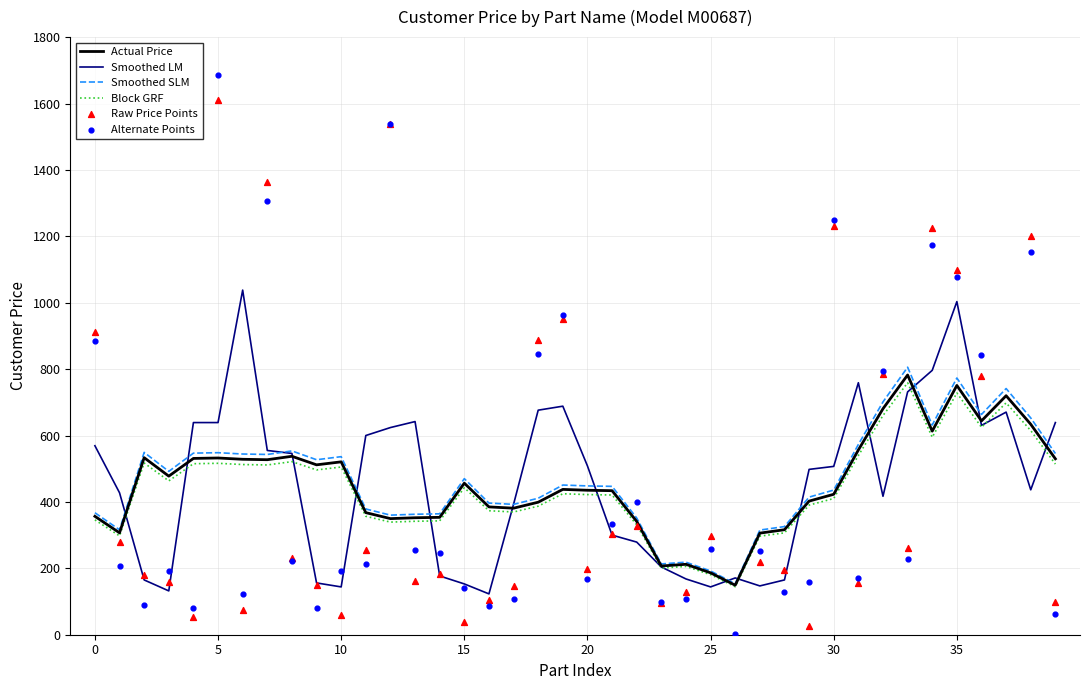

What are all the series names shown in the legend?

Actual Price, Smoothed LM, Smoothed SLM, Block GRF, Raw Price Points, Alternate Points